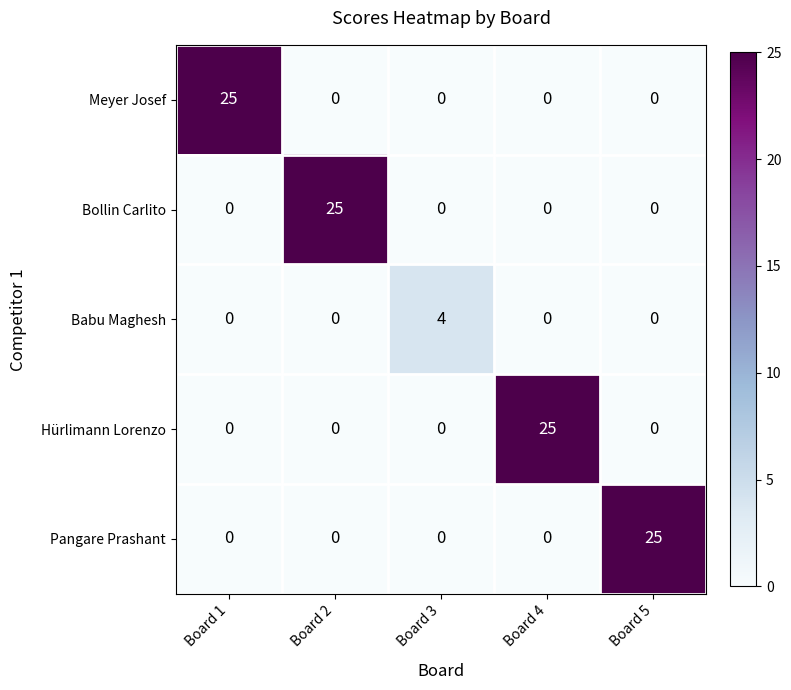

How many series are shown in this chart?

5